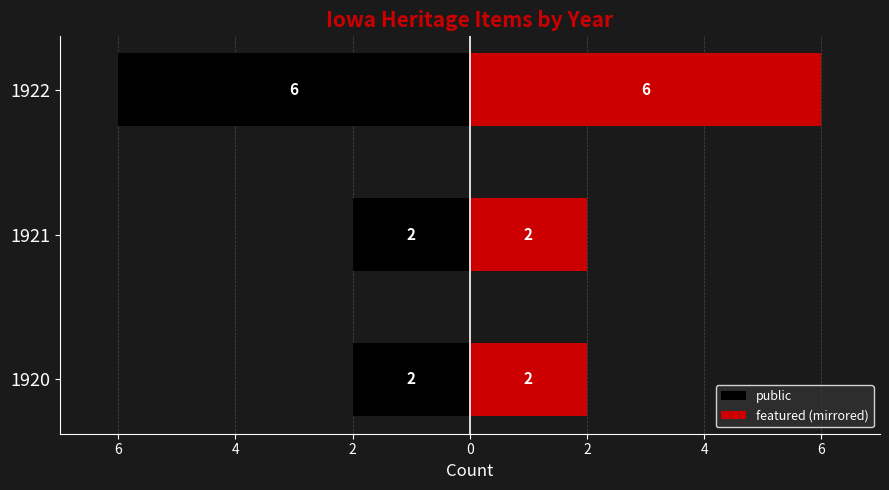

What are all the series names shown in the legend?

public, featured (mirrored)